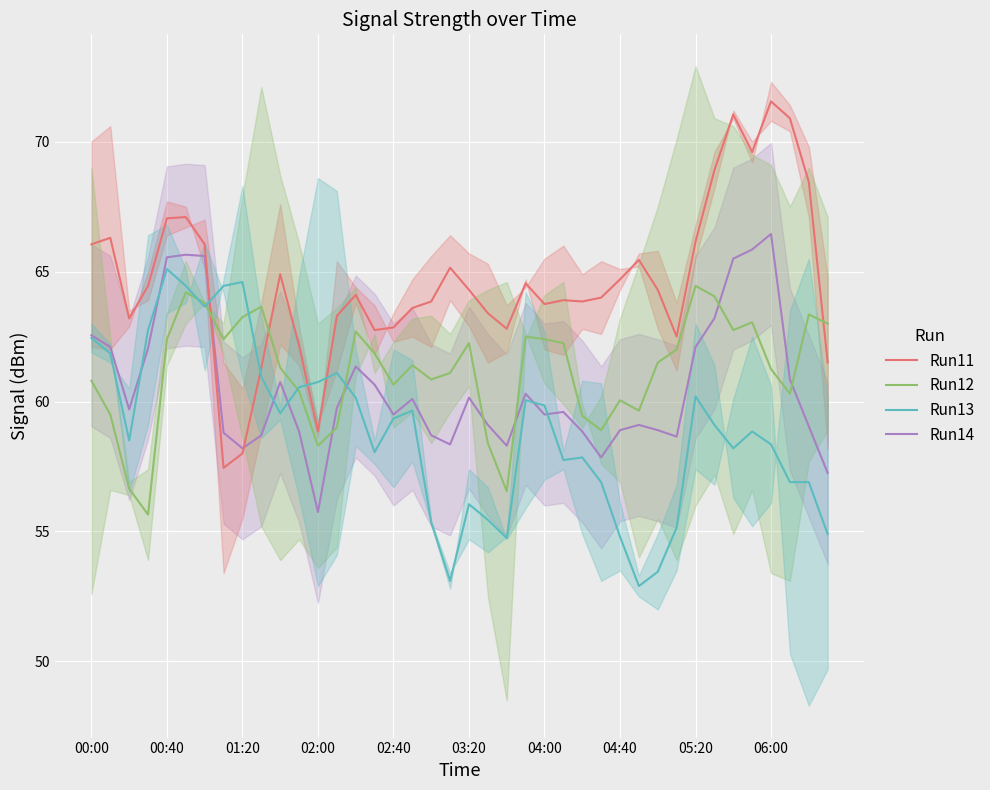

At 39, list the series in order from largest to smallest.

Run12, Run11, Run14, Run13